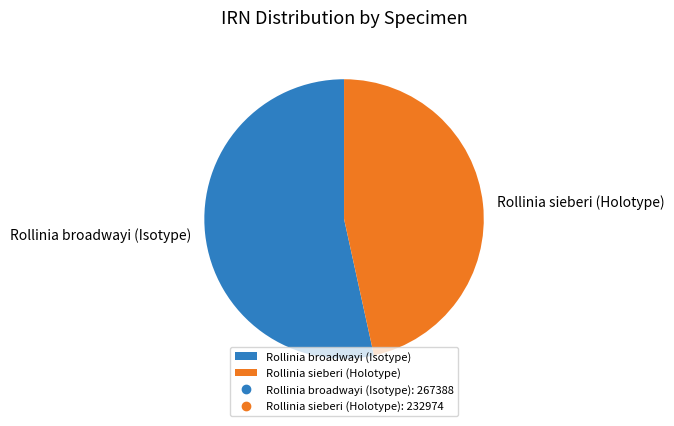

What is the ratio of the value at Rollinia sieberi (Holotype) to the value at Rollinia broadwayi (Isotype)?

0.9